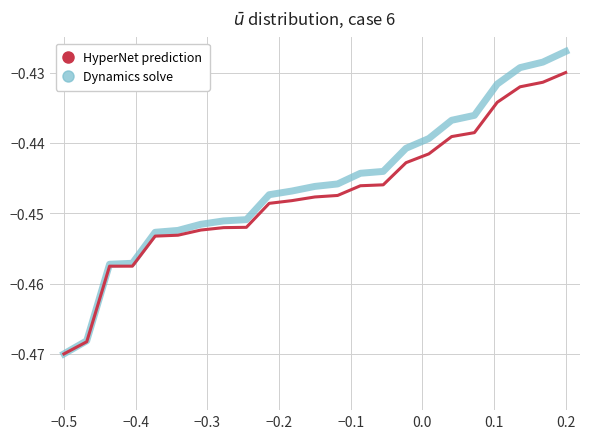

Rank the series by their maximum value, from highest to lowest.

Dynamics solve, HyperNet prediction